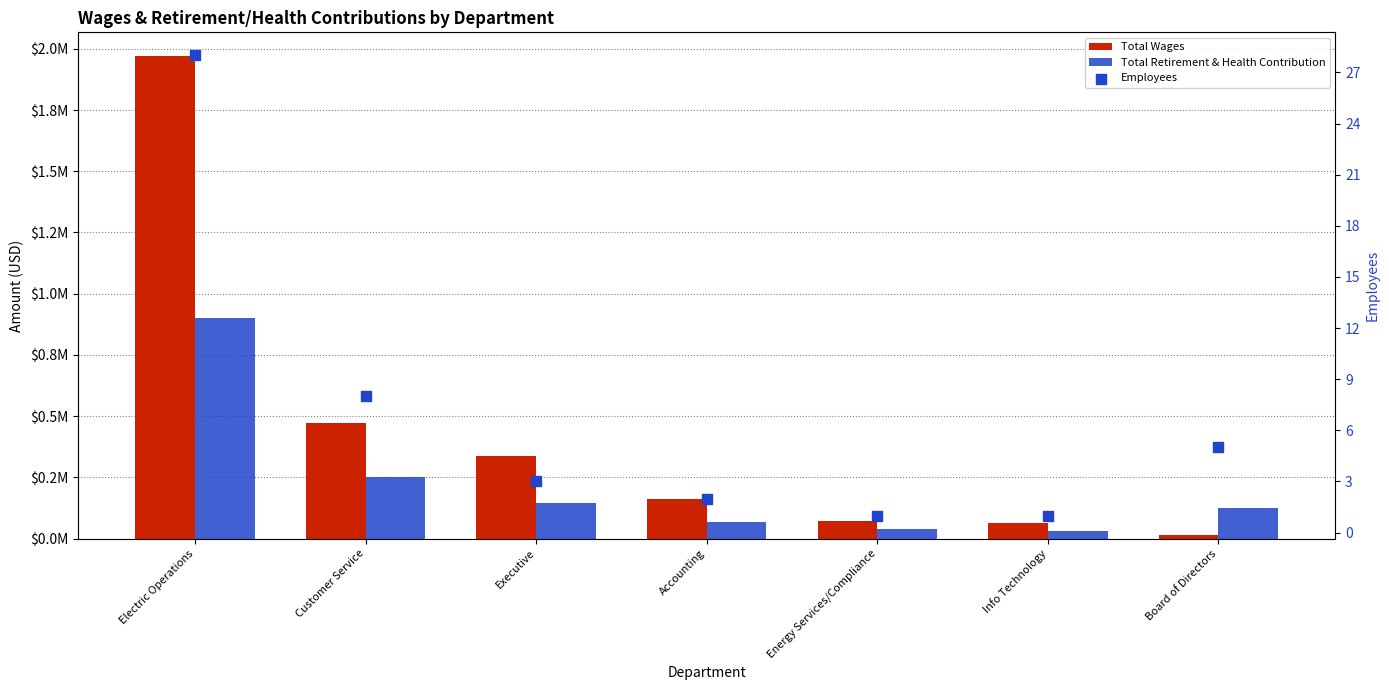

What are all the series names shown in the legend?

Total Wages, Total Retirement & Health Contribution, Employees